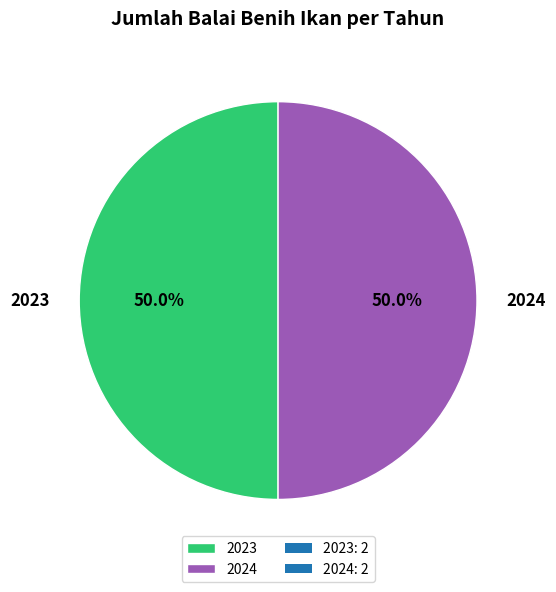

Count the number of slices in the pie.

2